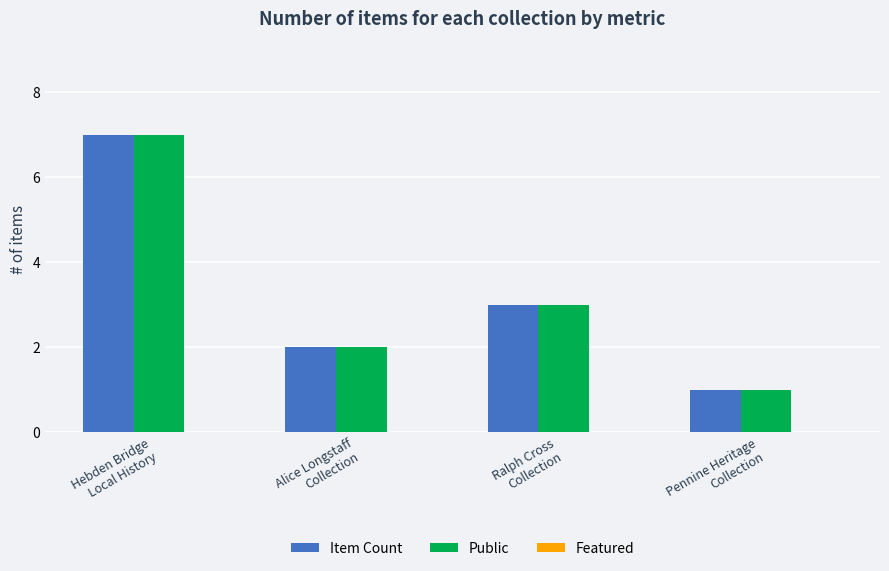

At which category does the chart reach its minimum across all series?

Pennine Heritage
Collection